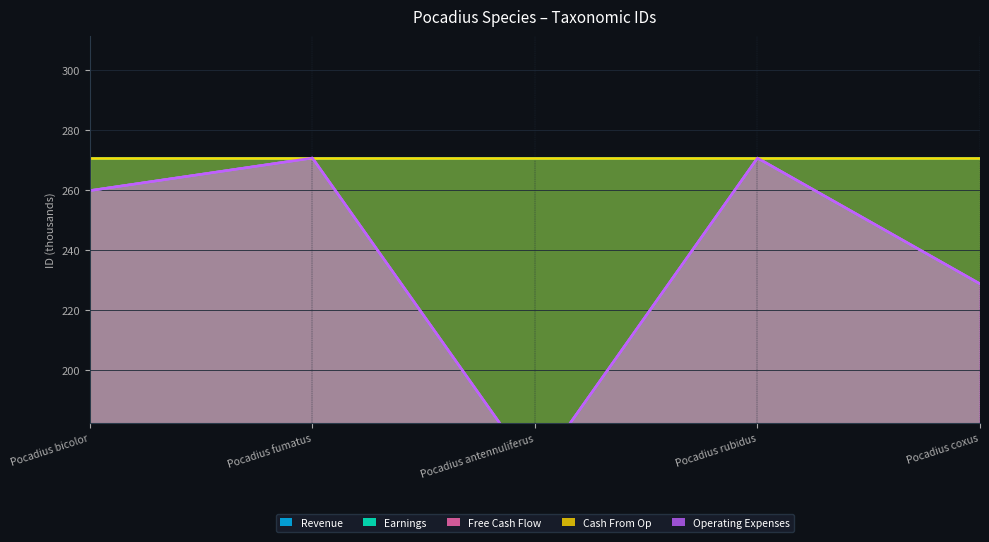

At which label does Free Cash Flow reach its peak?

Pocadius fumatus